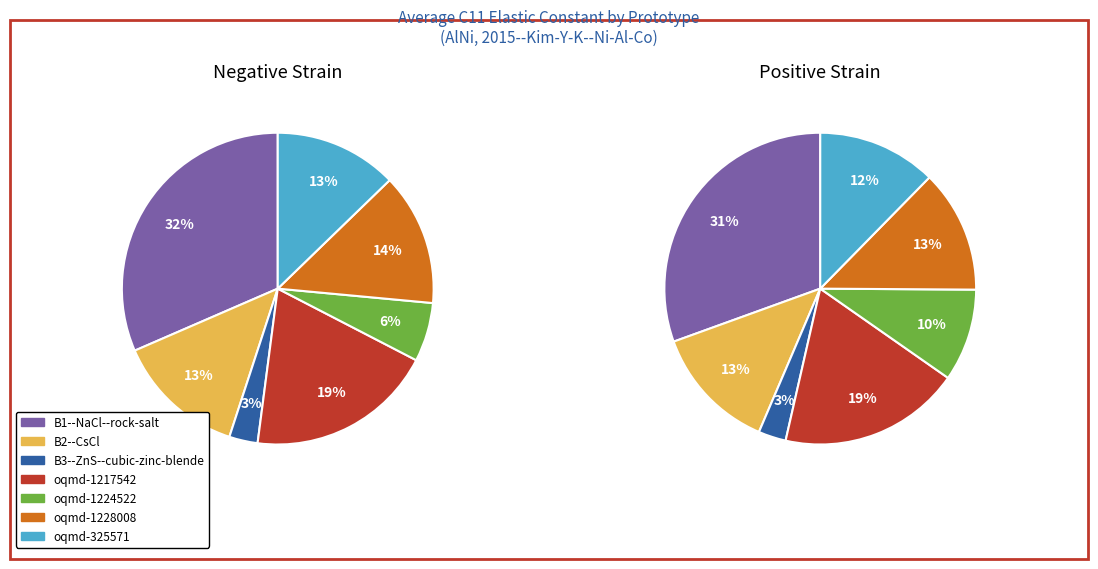

To the nearest percent, what portion does B1--NaCl--rock-salt represent?

32%